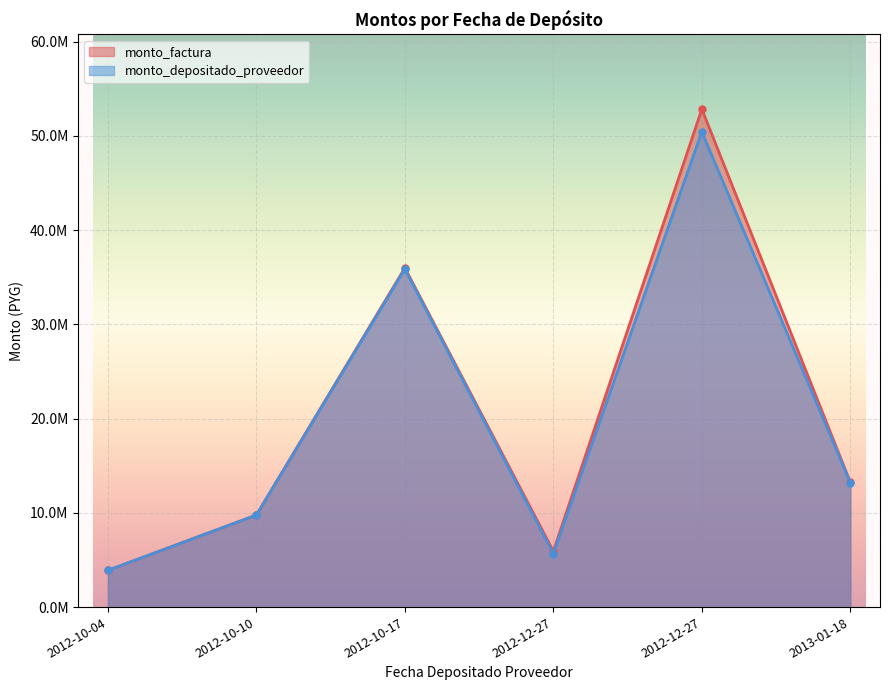

Where is monto_depositado_proveedor nearest to the value 27173863?

2012-10-17